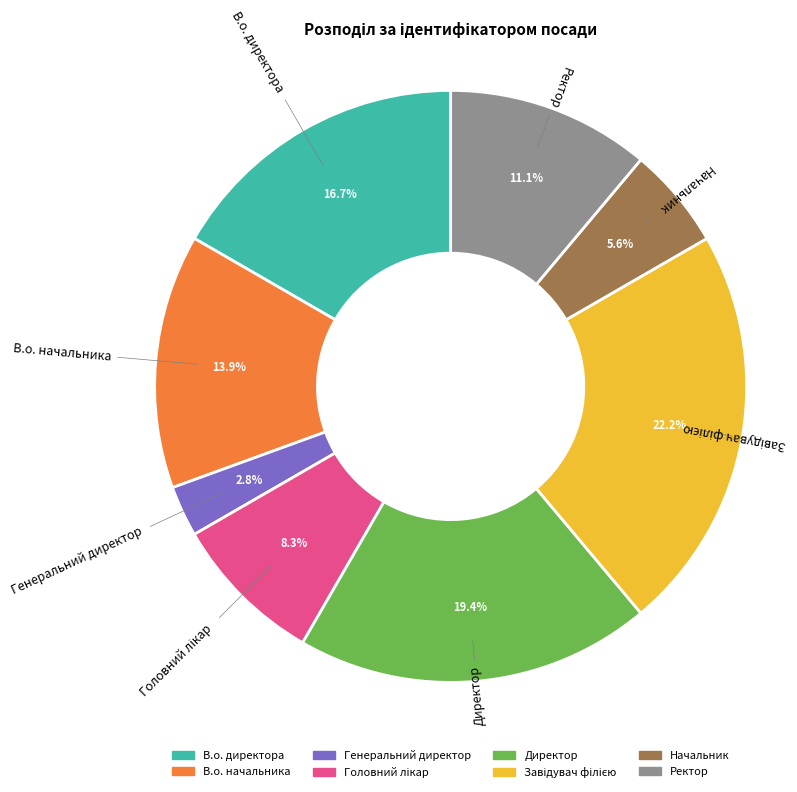

Between Начальник and Генеральний директор, which is larger?

Начальник